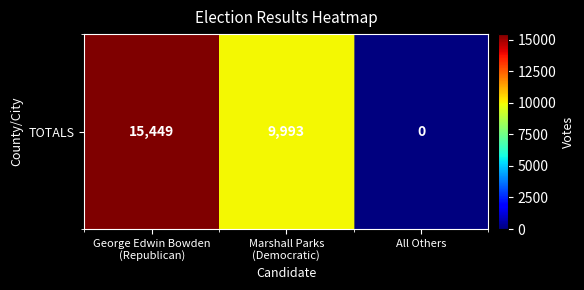

What is the approximate value at Marshall Parks
(Democratic)?

9993